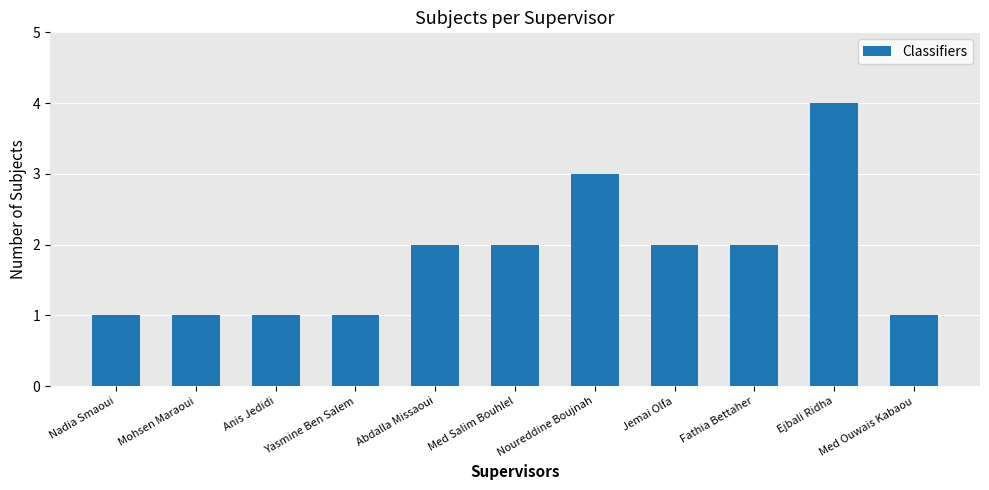

What value does the data have at Anis Jedidi?

1